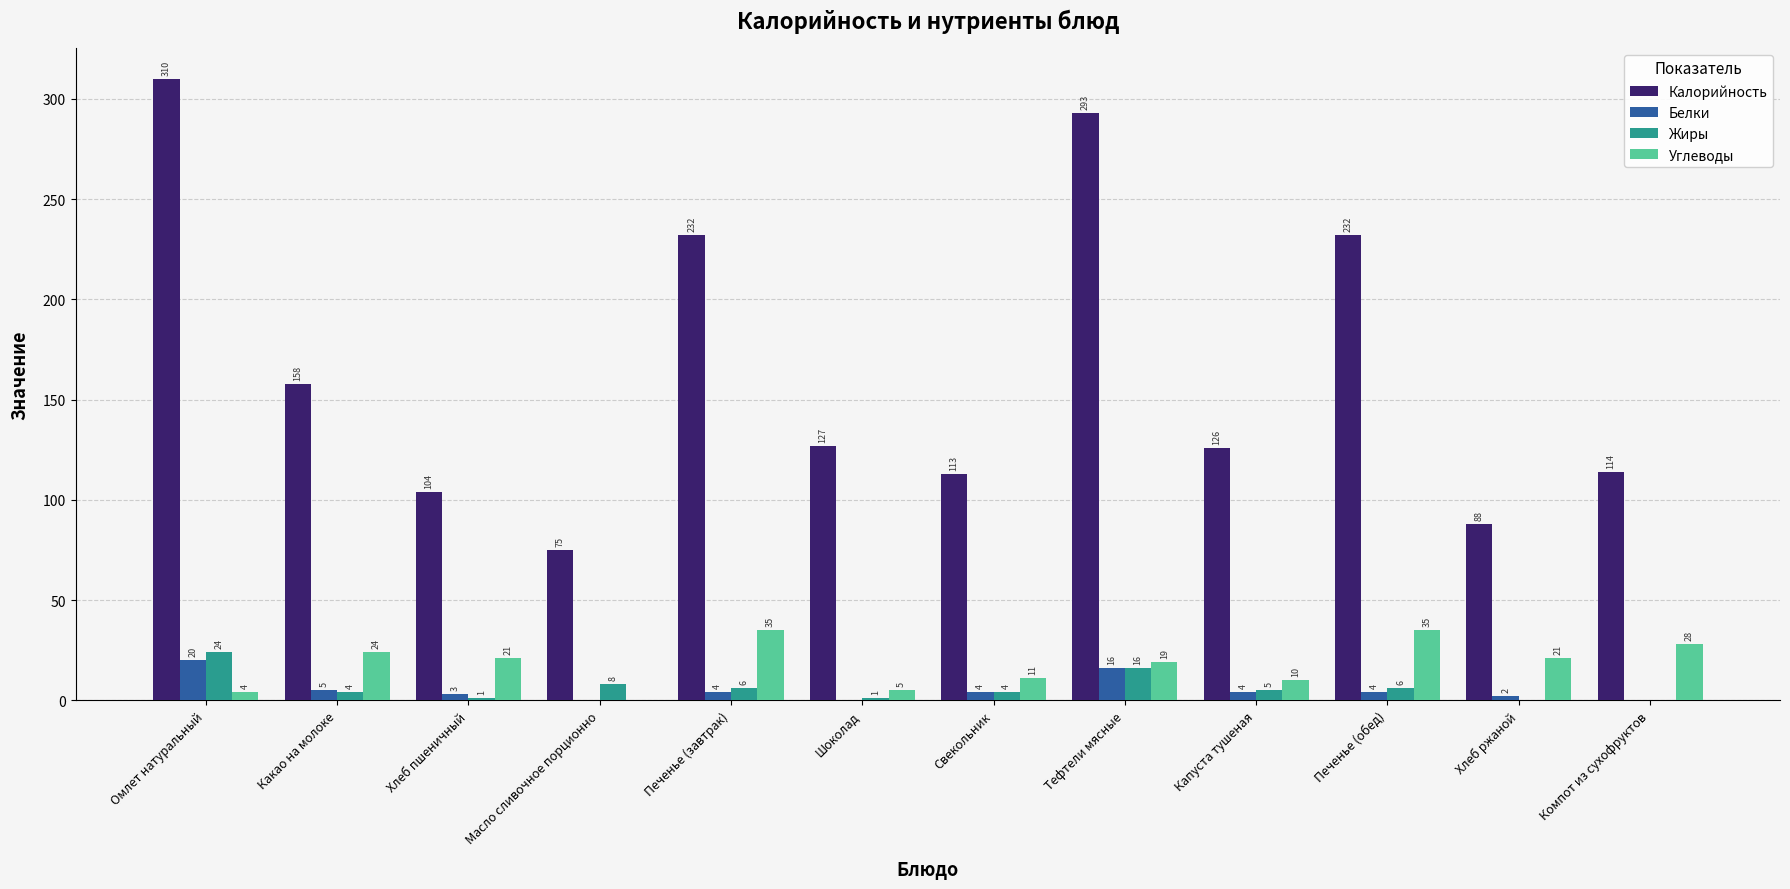

What is the total value across all series at Хлеб ржаной?

111